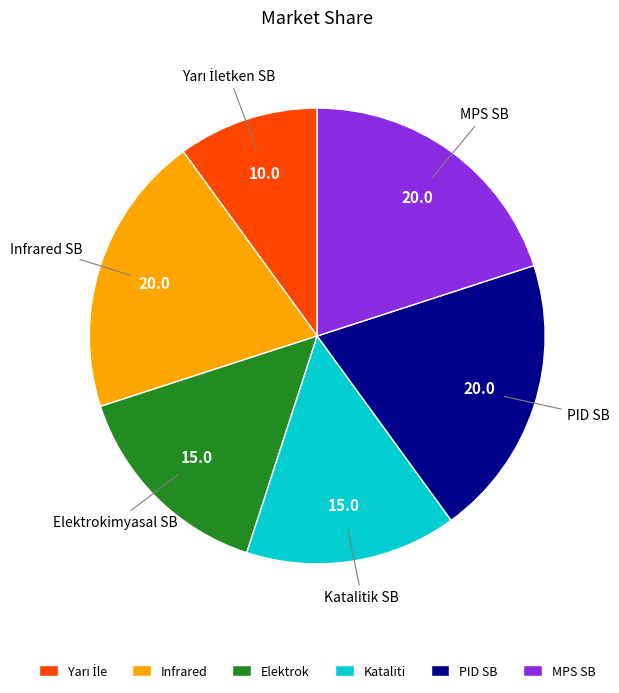

Is Katalitik SB the majority of the pie?

No